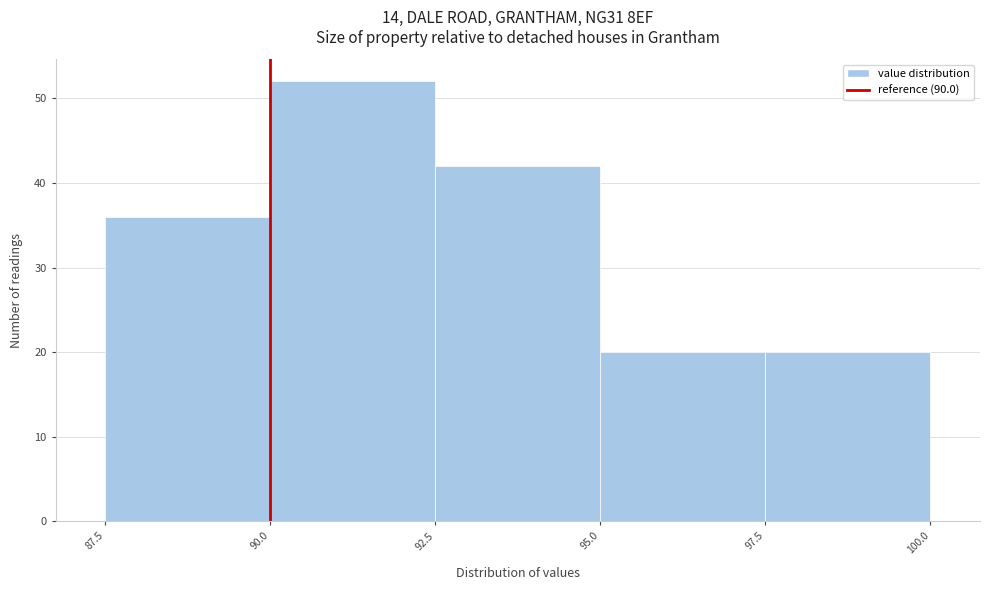

What is the height of the bar covering 87.5 to 90.0 on the x-axis? The values are not printed on the chart, so give them approximately, as read against the axis.

36